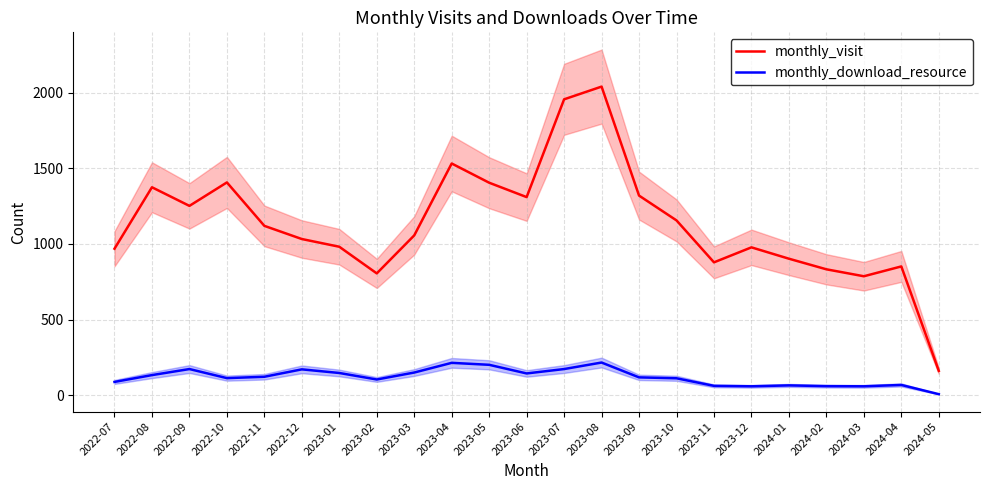

At how many categories does at least one series exceed 1324?

6